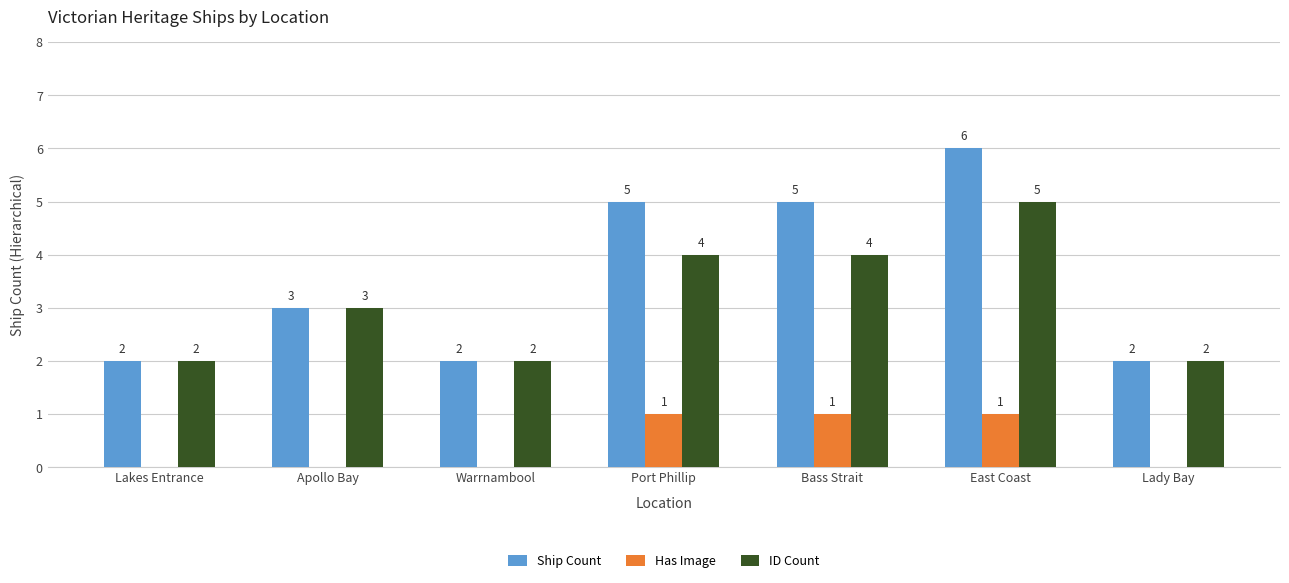

Reading left to right, what are all the values shown in this chart?

Ship Count: 2	3	2	5	5	6	2
Has Image: 0	0	0	1	1	1	0
ID Count: 2	3	2	4	4	5	2